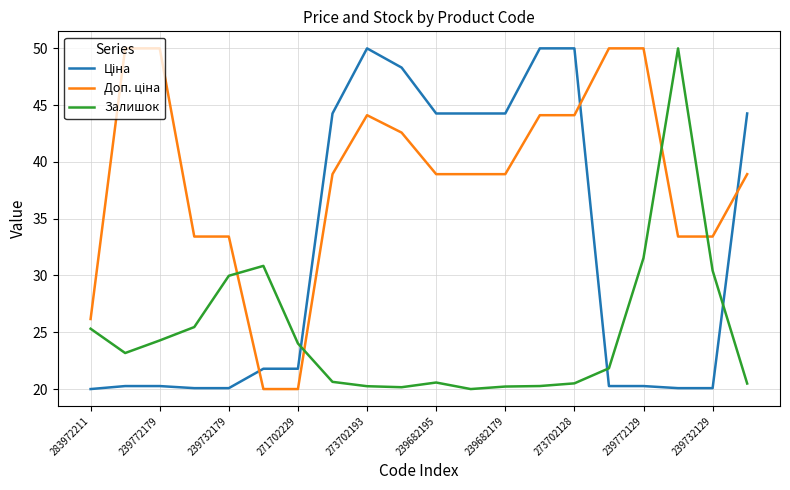

Is this an area chart (filled region under the line)?

No